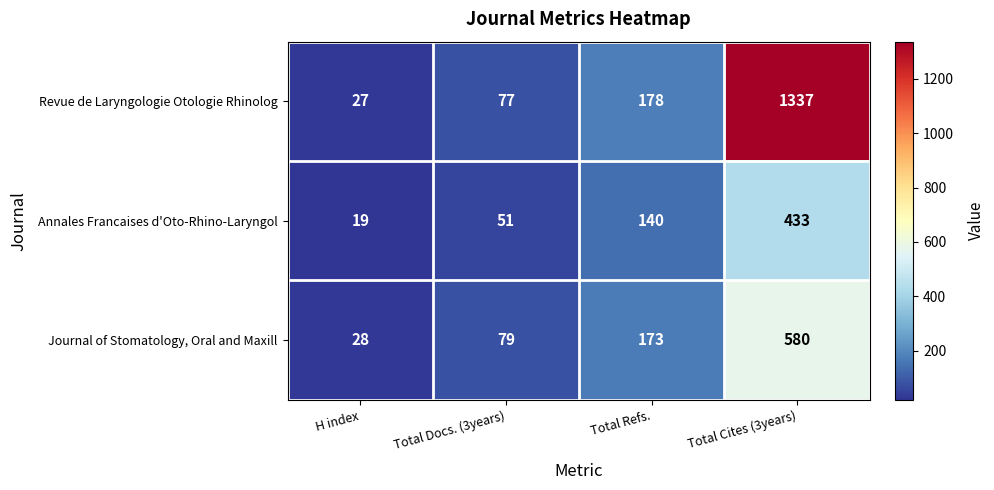

Rank the series by their maximum value, from lowest to highest.

Annales Francaises d'Oto-Rhino-Laryngol, Journal of Stomatology, Oral and Maxill, Revue de Laryngologie Otologie Rhinolog